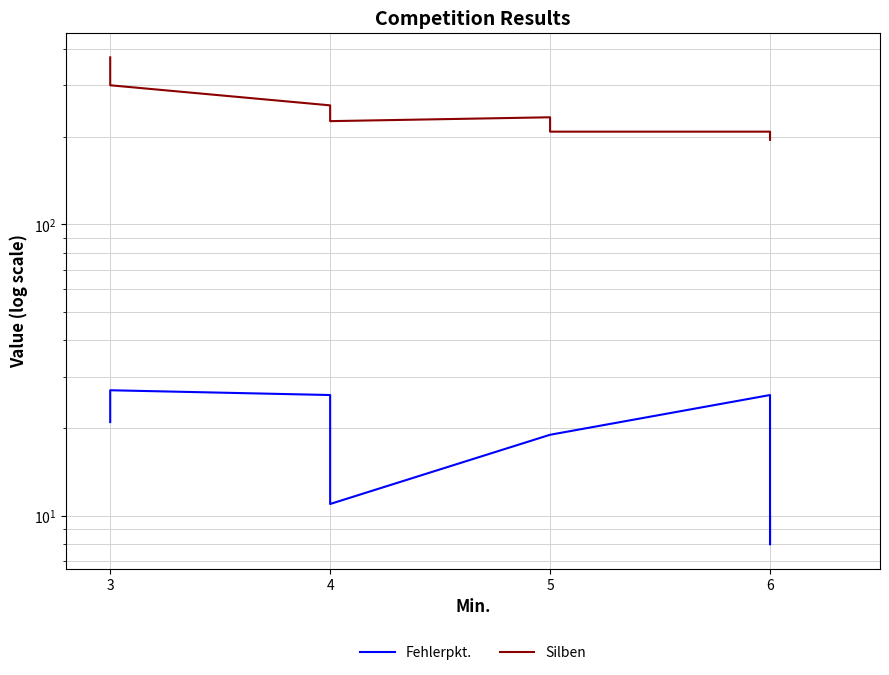

True or false: Silben has more than 2 points higher than both neighbors.

False